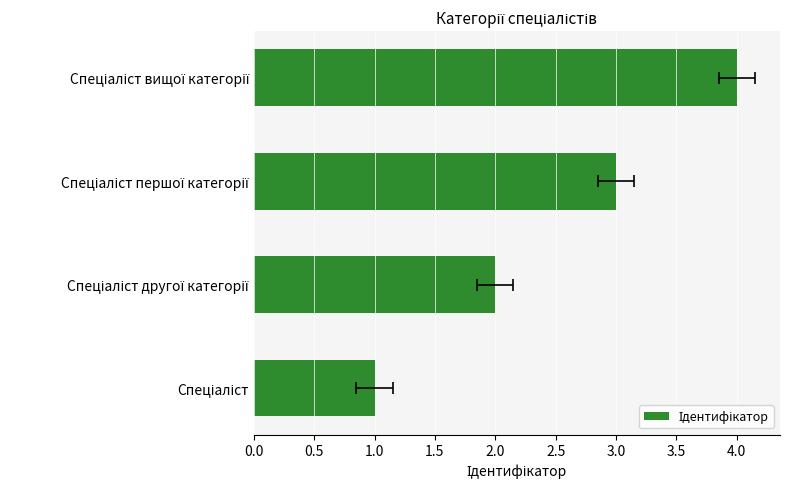

What is the smallest value displayed?

1